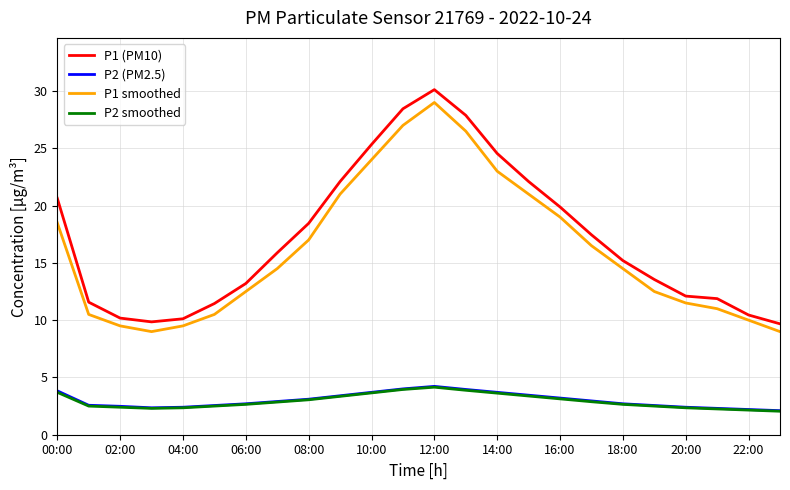

What is the sum of all P1 (PM10) values?

412.1